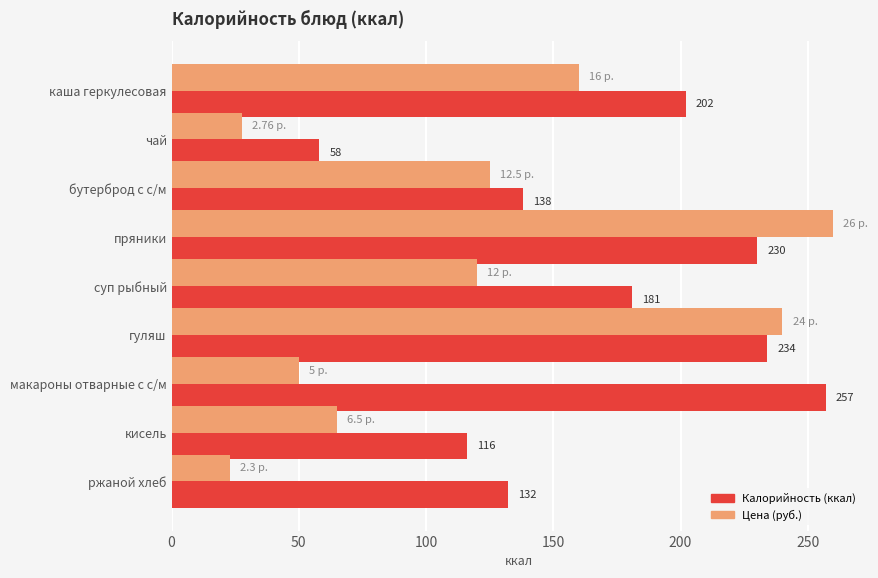

What is the difference between the highest and lowest values at гуляш?

6.0